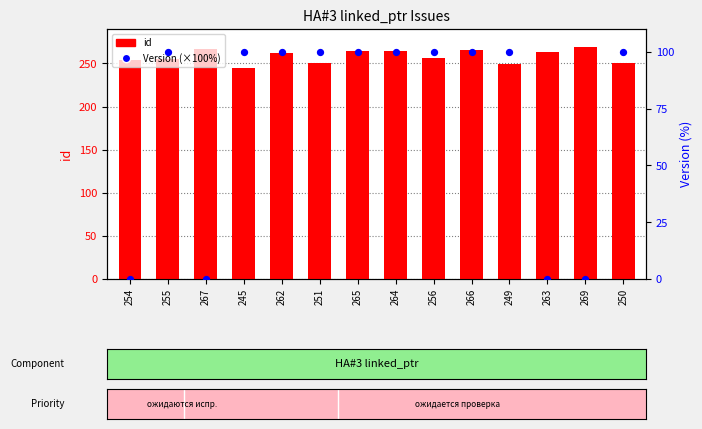

At how many categories does at least one series exceed 131?

14